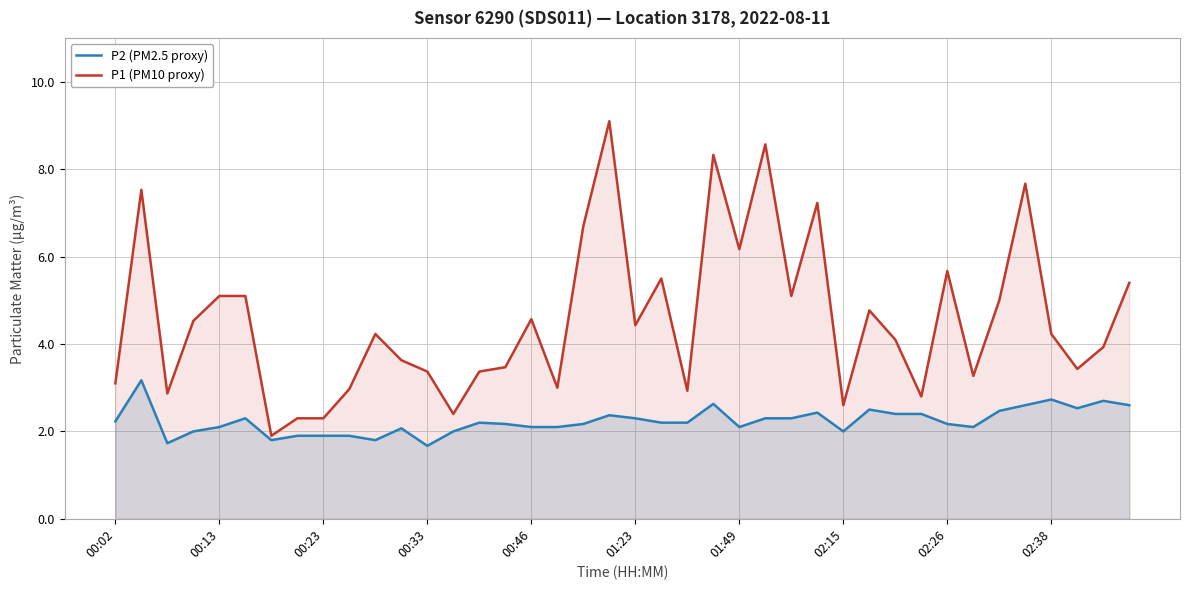

Rank the series by their maximum value, from highest to lowest.

P1 (PM10 proxy), P2 (PM2.5 proxy)